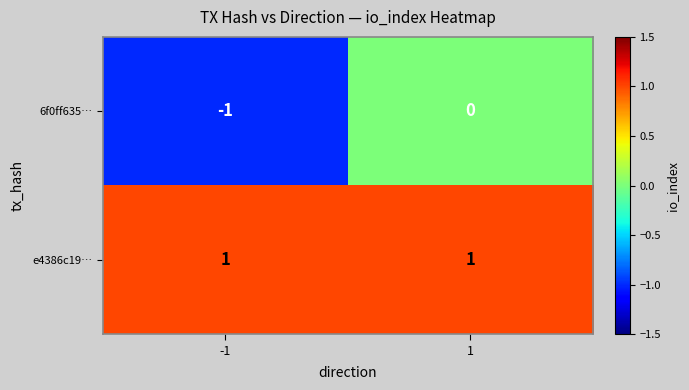

Is it true that e4386c19… equals 1 at -1?

True